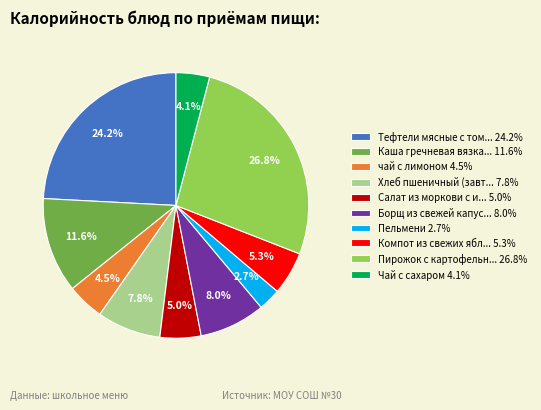

Count the number of slices in the pie.

10